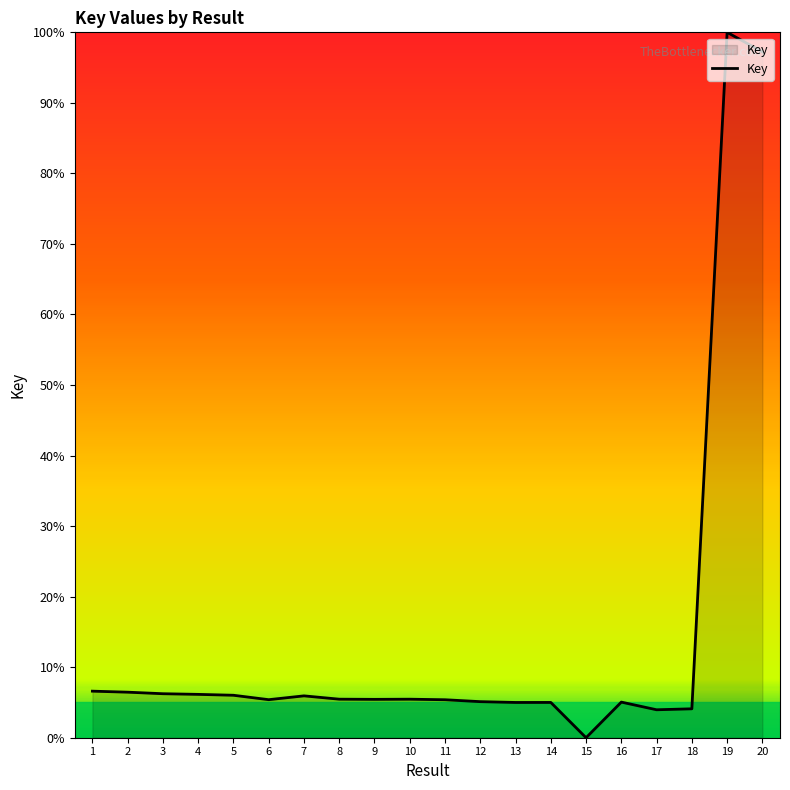

Approximately how many times larger is the value at 9 compared to 7?

0.9